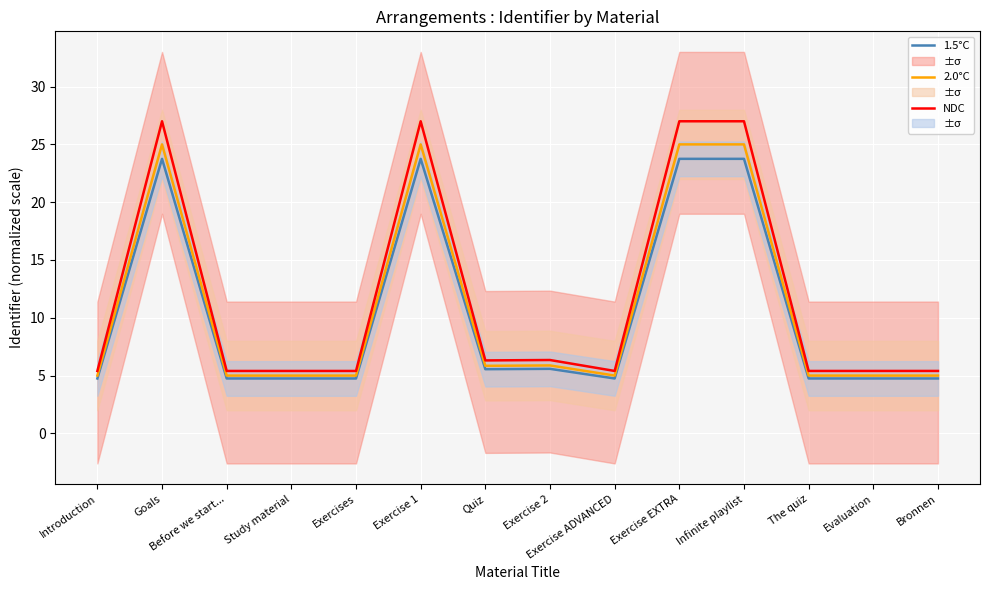

Reading left to right, what are all the values shown in this chart?

1.5°C: 4.8	23.7	4.8	4.8	4.8	23.7	5.6	5.6	4.8	23.7	23.8	4.8	4.8	4.8
2.0°C: 5.0	25.0	5.0	5.0	5.0	25.0	5.8	5.9	5.0	25.0	25.0	5.0	5.0	5.0
NDC: 5.4	27.0	5.4	5.4	5.4	27.0	6.3	6.3	5.4	27.0	27.0	5.4	5.4	5.4